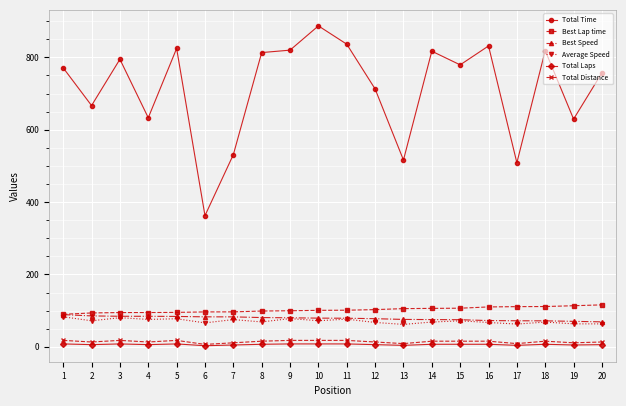

True or false: Total Time and Best Lap time cross at least once.

False